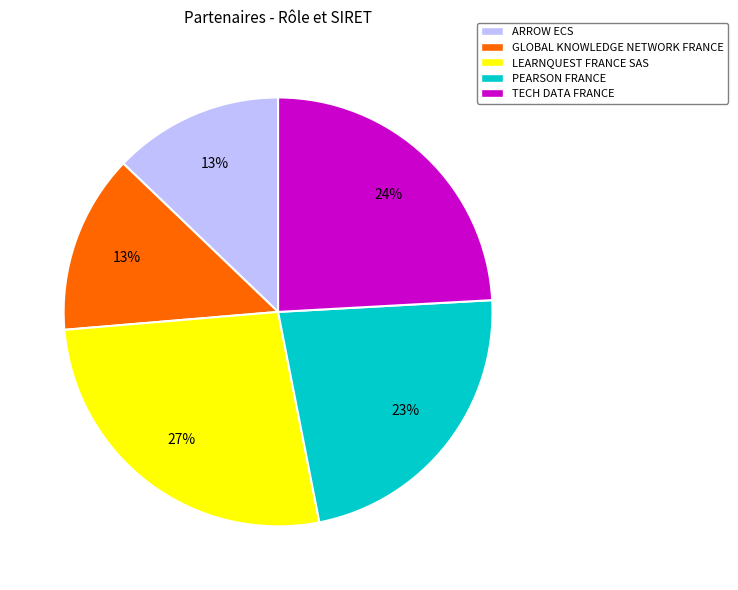

Does any single category account for the majority?

No